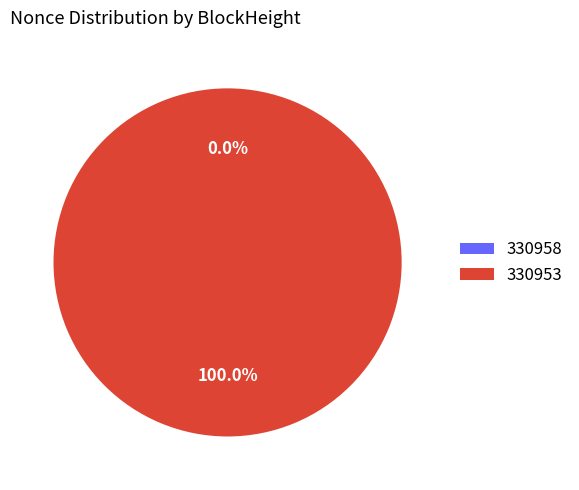

Is there a majority slice in this chart?

Yes